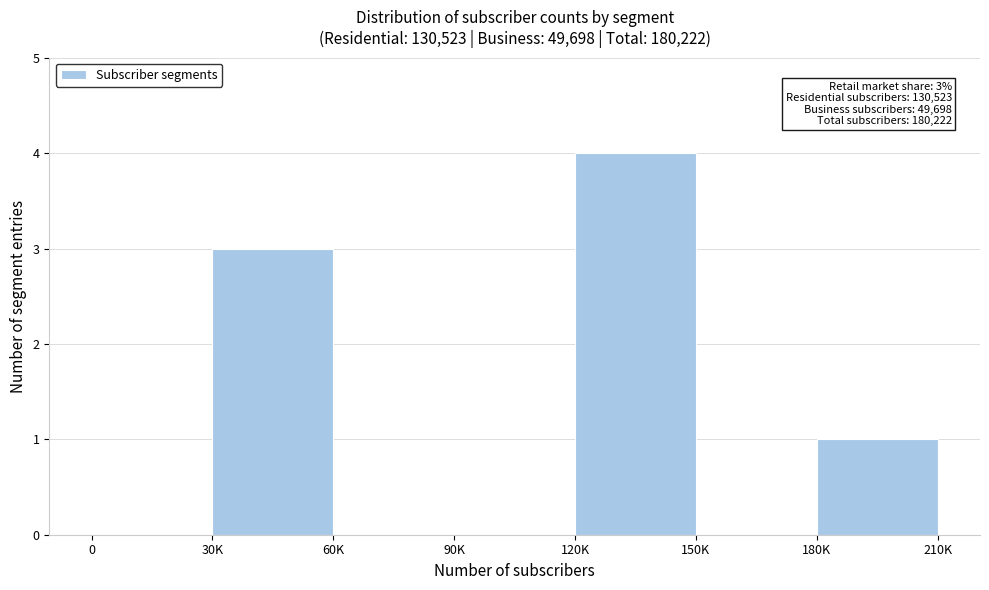

Reading left to right, extract all data points from this chart.

0=0	30K=3	60K=0	90K=0	120K=4	150K=0	180K=1